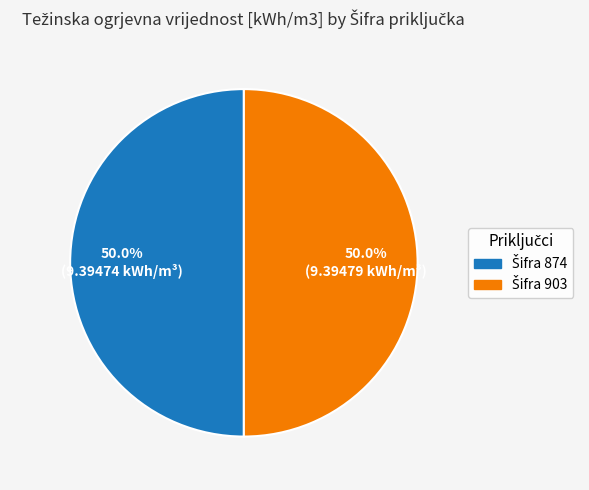

Rank the categories by value from lowest to highest.

874, 903